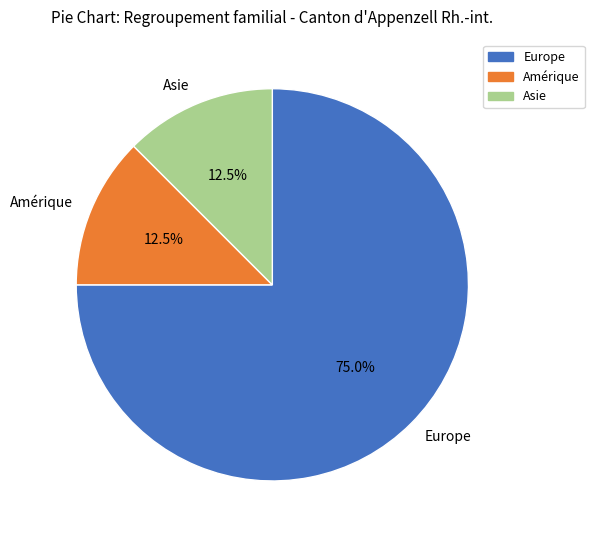

Do Asie and Amérique together represent more than half of the pie?

No